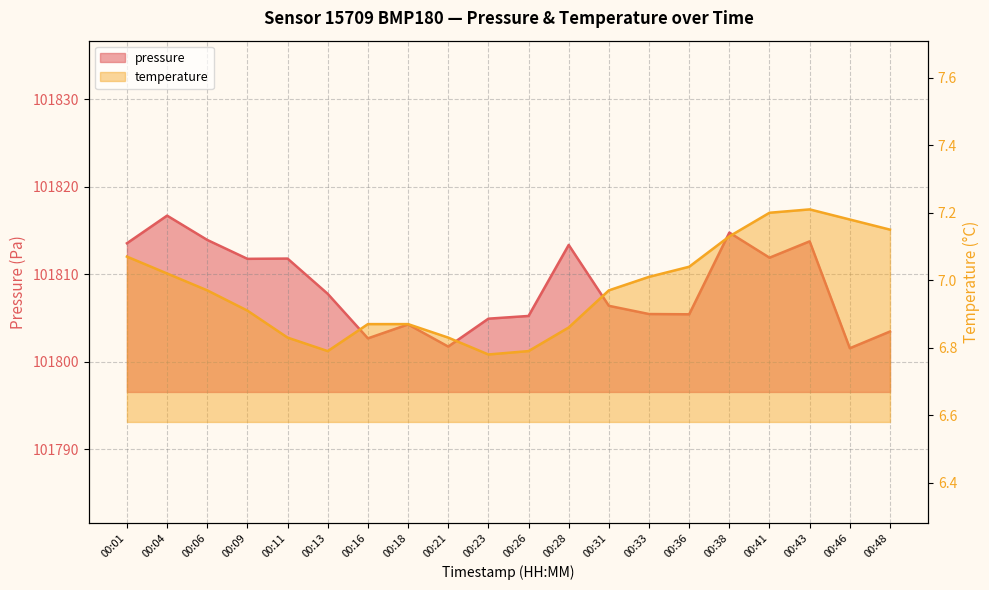

What is the value of the pressure point at the 18th from the left?

101813.8